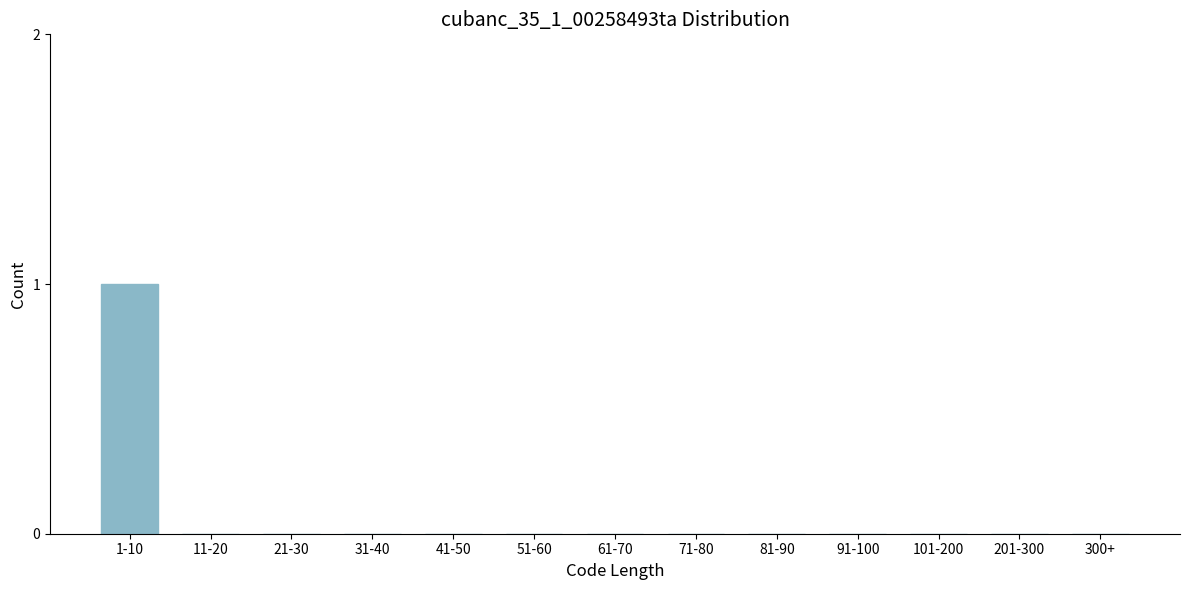

Reading left to right, list all the values displayed in this chart.

1-10=1	11-20=0	21-30=0	31-40=0	41-50=0	51-60=0	61-70=0	71-80=0	81-90=0	91-100=0	101-200=0	201-300=0	300+=0